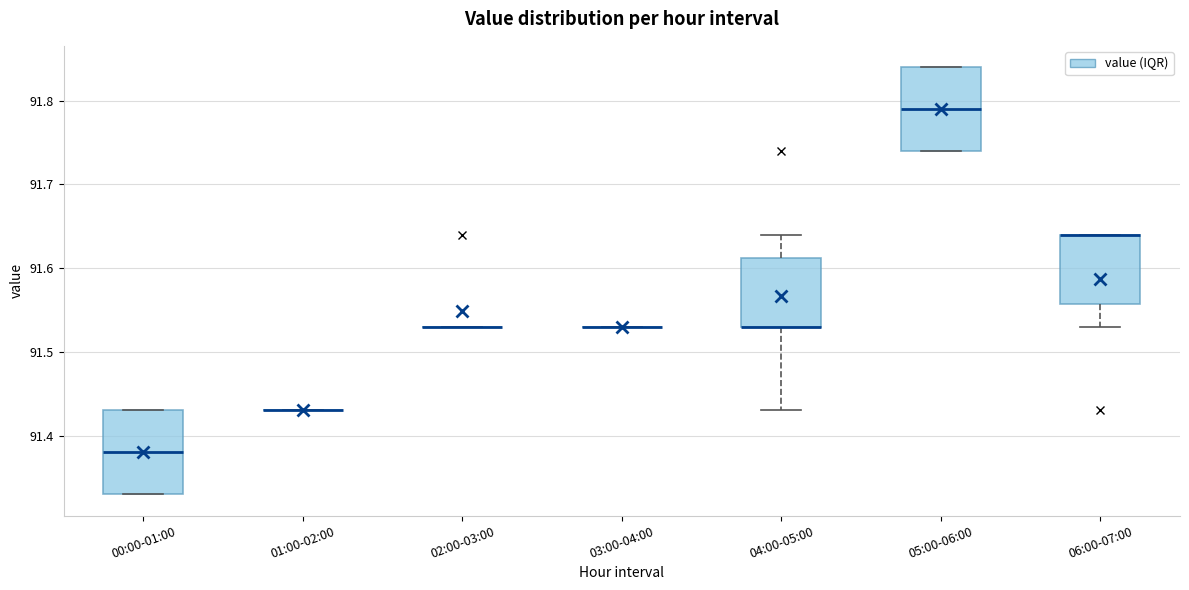

Reading left to right, transcribe this box plot: for each box, give where its median line is, the range the box spans, and where its two whiskers end, as read against the y-axis. The values are not printed on the chart, so give them approximately, as read against the axis.

00:00-01:00: median 91.38, box 91.33 to 91.43, whiskers 91.33 to 91.43
01:00-02:00: box collapsed to a line at 91.43, whiskers 91.43 to 91.43
02:00-03:00: box collapsed to a line at 91.53, whiskers 91.53 to 91.53
03:00-04:00: box collapsed to a line at 91.53, whiskers 91.53 to 91.53
04:00-05:00: median 91.53 (drawn on the box's lower edge), box 91.53 to 91.61, whiskers 91.43 to 91.64
05:00-06:00: median 91.79, box 91.74 to 91.84, whiskers 91.74 to 91.84
06:00-07:00: median 91.64 (drawn on the box's upper edge), box 91.56 to 91.64, whiskers 91.53 to 91.64